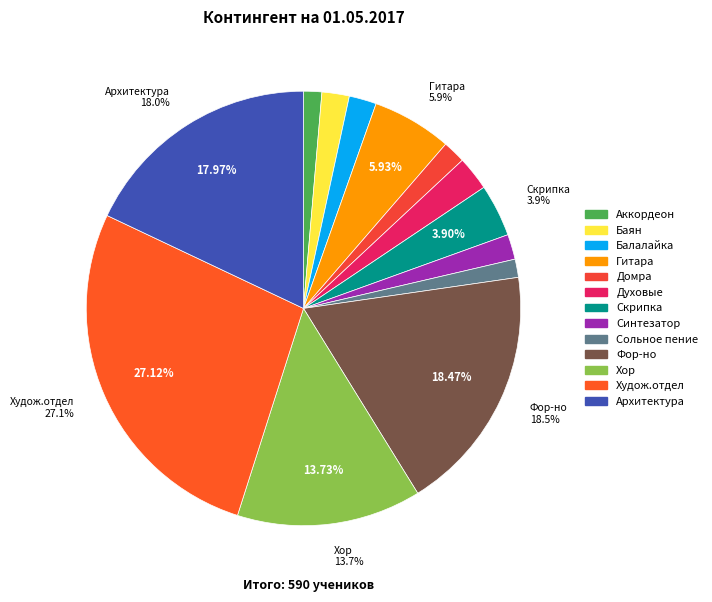

To the nearest percent, what percentage of the pie is Аккордеон?

1%